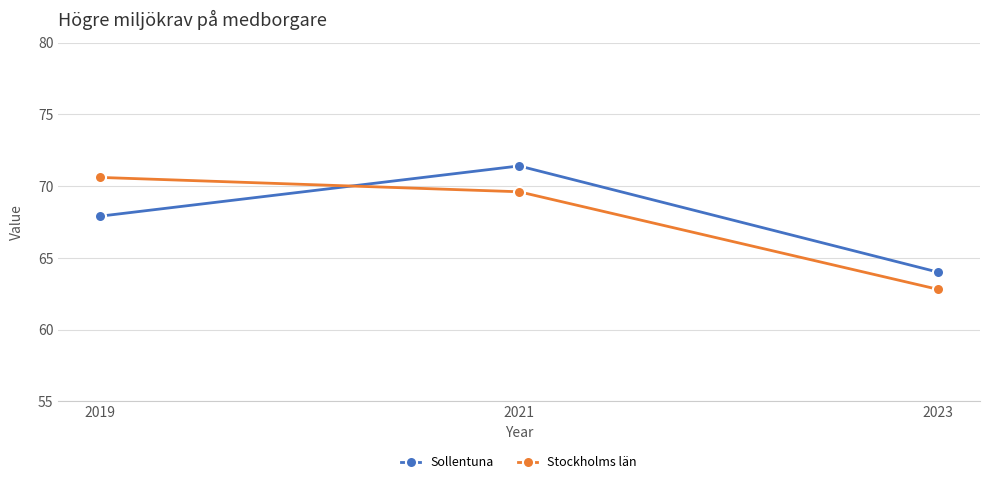

What is the average value of the Stockholms län series?

67.7